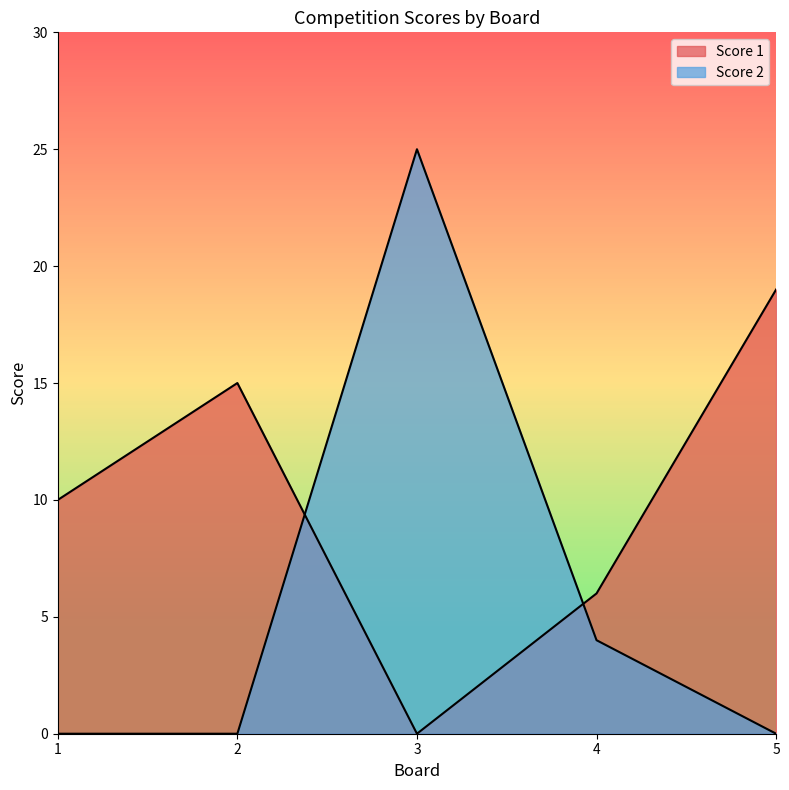

How many data points in Score 1 are above 10?

2